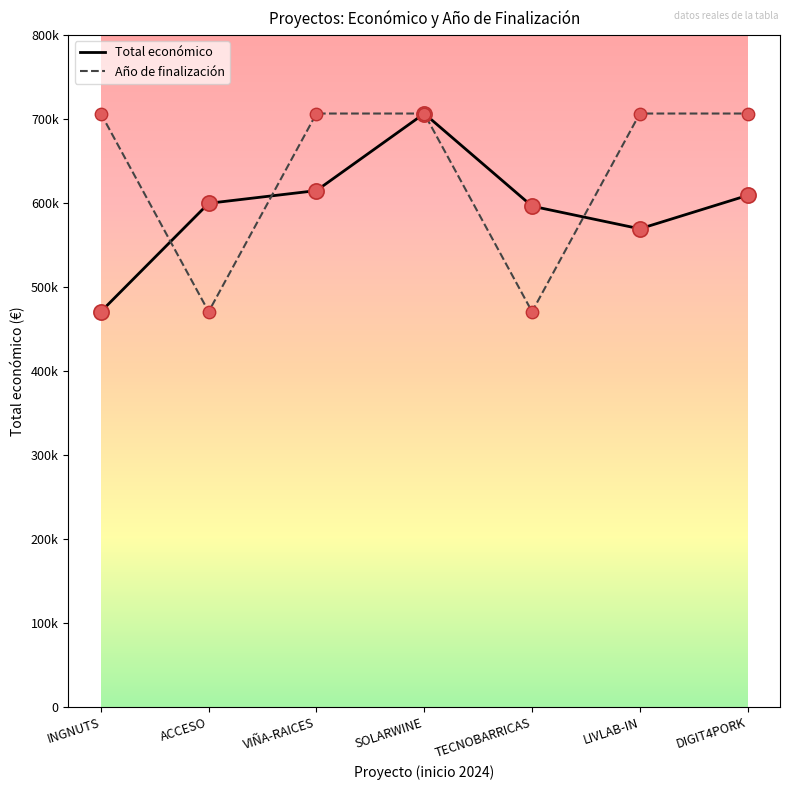

What are all the series names shown in the legend?

Total económico, Año de finalización